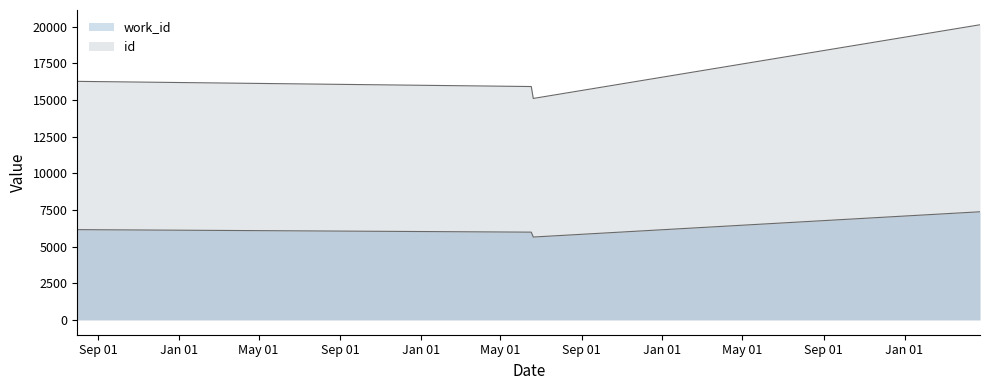

Which series has the widest spread of values?

id